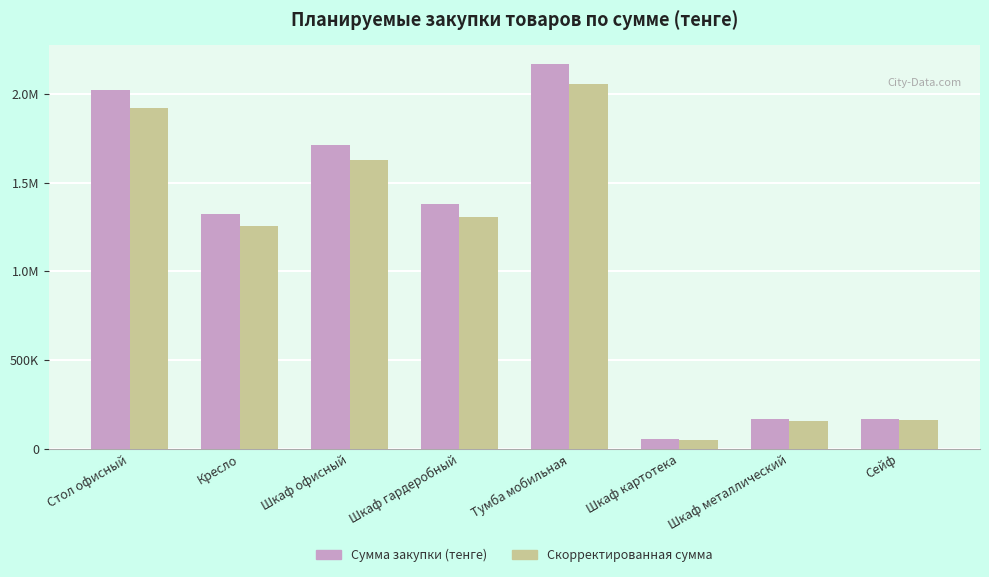

What are all the series names shown in the legend?

Сумма закупки (тенге), Скорректированная сумма